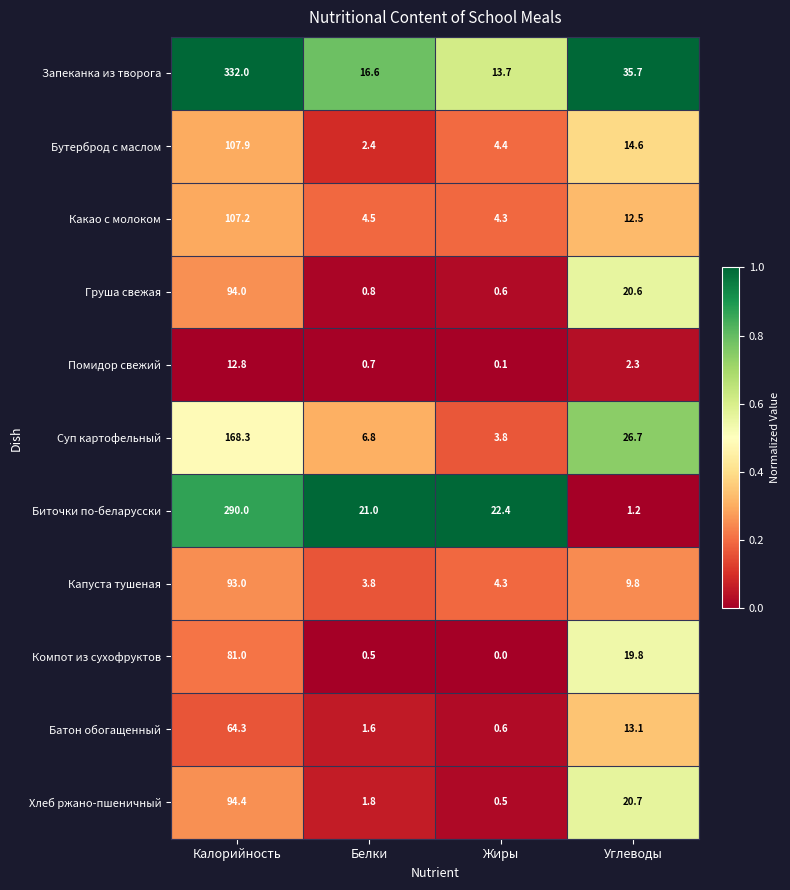

What is the approximate value of Хлеб ржано-пшеничный at Калорийность?

94.4